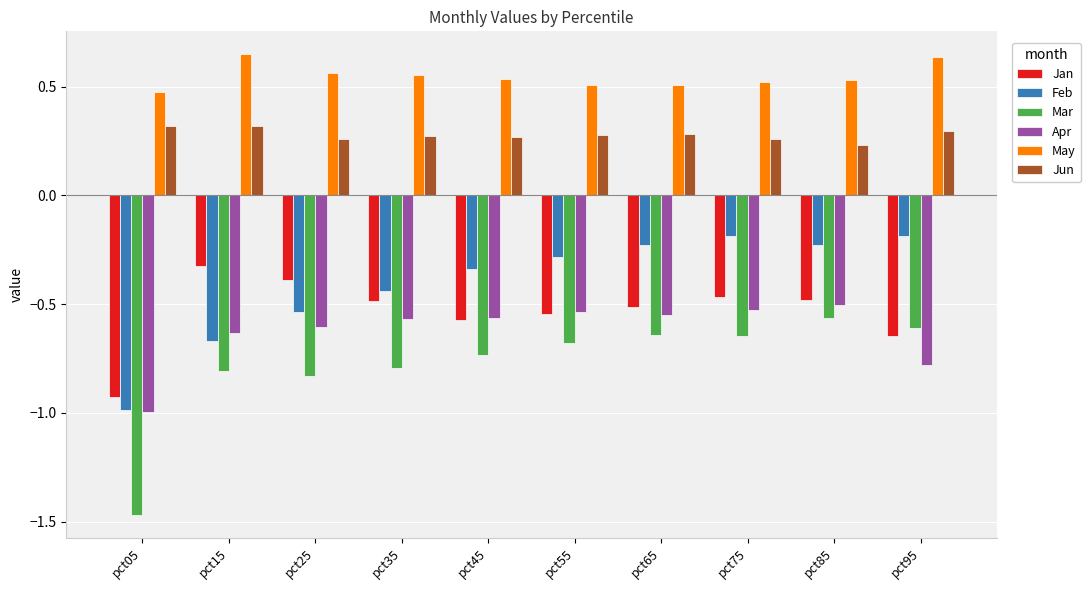

How many bars are there in each group?

6